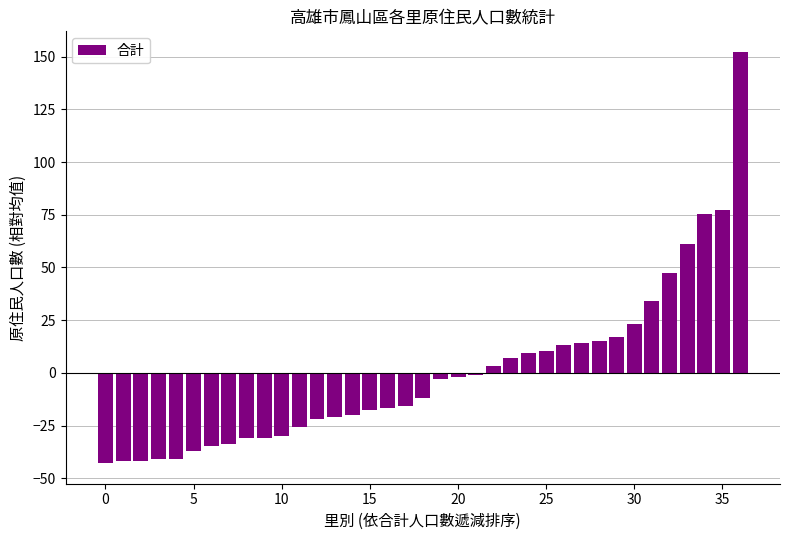

What is the difference between the second highest and second lowest values?

119.0